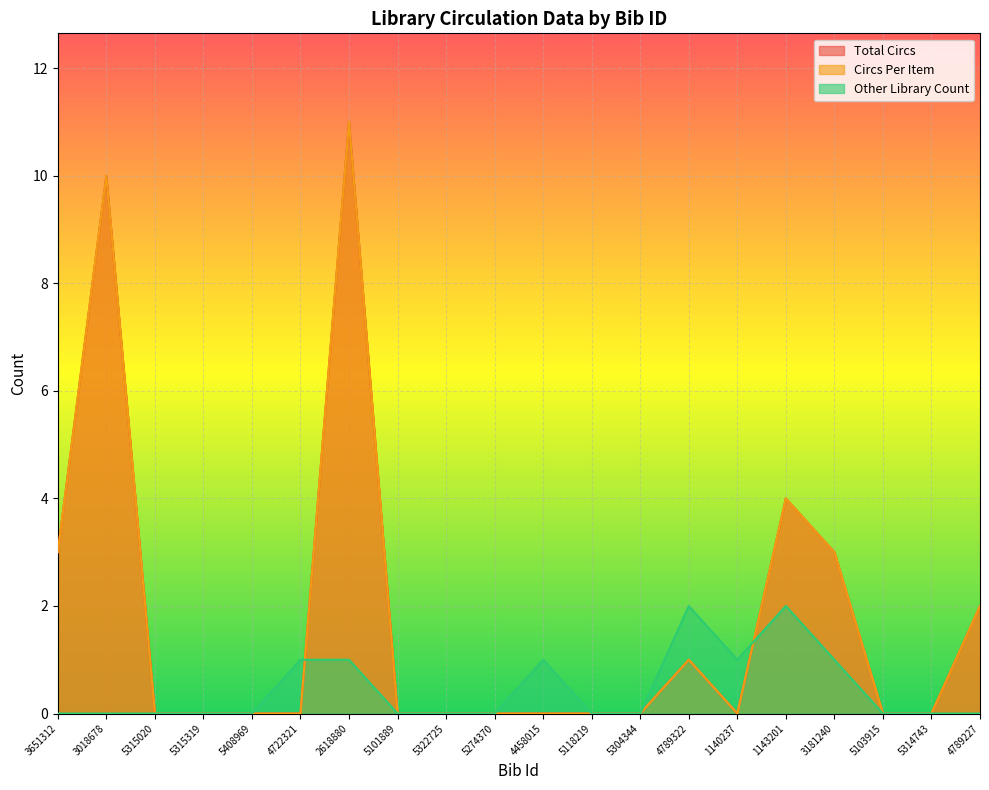

Reading right to left, extract all data points from this chart.

Total Circs: 2	0	0	3	4	0	1	0	0	0	0	0	0	11	0	0	0	0	10	3
Circs Per Item: 2	0	0	3	4	0	1	0	0	0	0	0	0	11	0	0	0	0	10	3
Other Library Count: 0	0	0	1	2	1	2	0	0	1	0	0	0	1	1	0	0	0	0	0